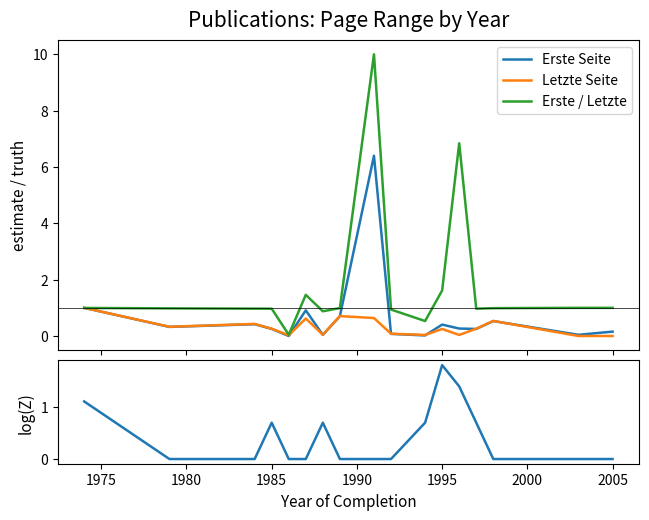

What is the highest value of the Erste / Letzte series?

10.0